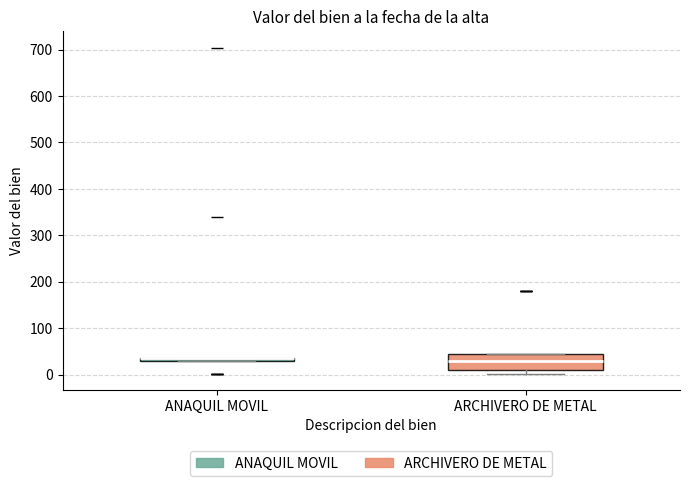

Comparing the boxes themselves (not the whiskers), which one is the tallest?

ARCHIVERO DE METAL